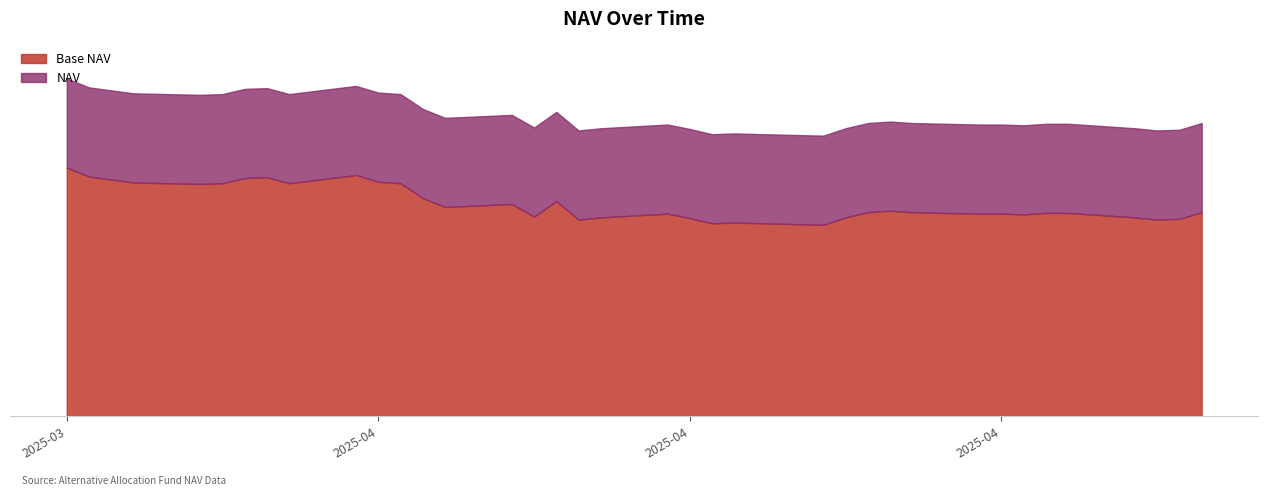

Reading right to left, what are all the values shown in this chart?

18.4	18.2	18.2	18.1	18.1	18.1	18.2	18.2	18.1	18.2	18.2	18.1	17.9	17.8	17.9	17.7	17.9	17.6	17.7	17.7	17.7	17.6	17.6	17.6	17.7	17.8	17.8	17.8	17.7	17.7	17.7	17.7	17.7	17.7	17.6	17.7	17.8